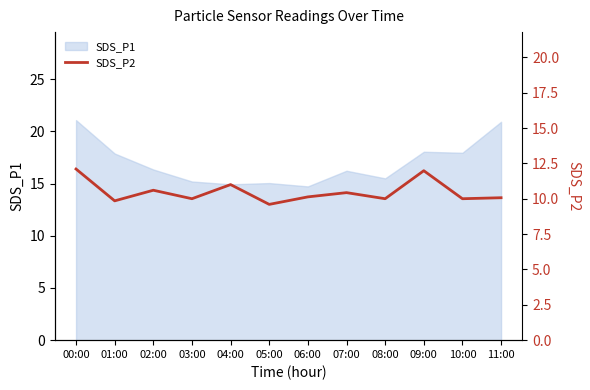

What is the greatest value displayed?

12.1